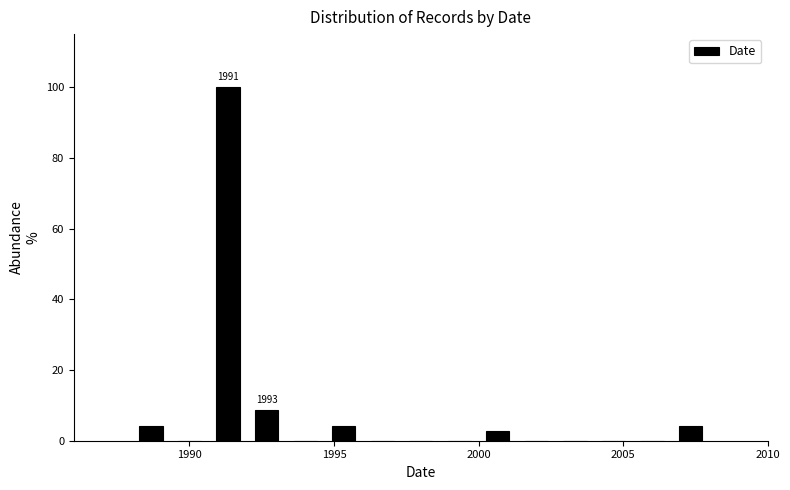

Read against the x-axis, roughly where is the centre of the tallest bar?

1991.5